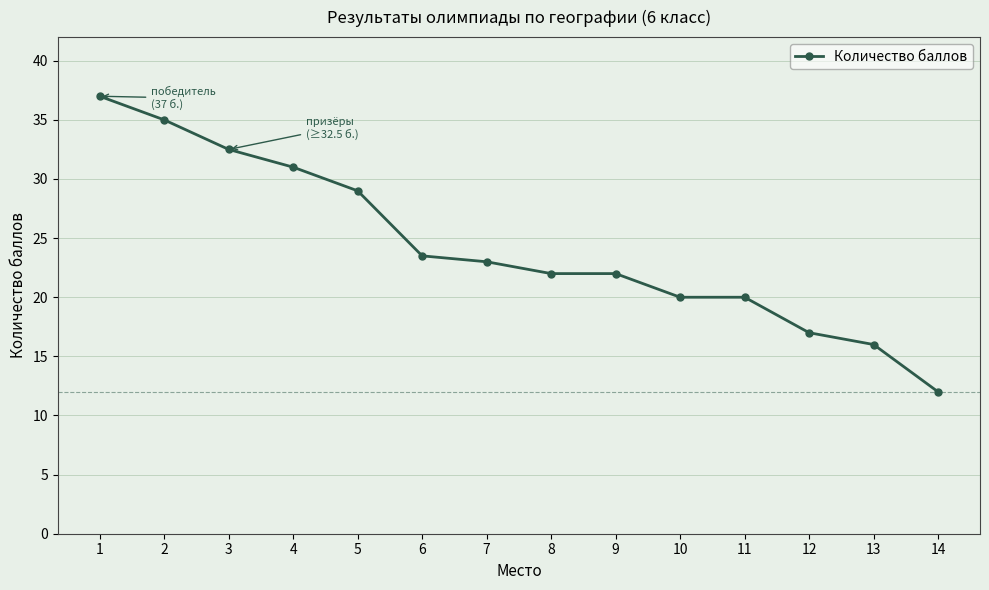

What is the greatest value displayed?

37.0